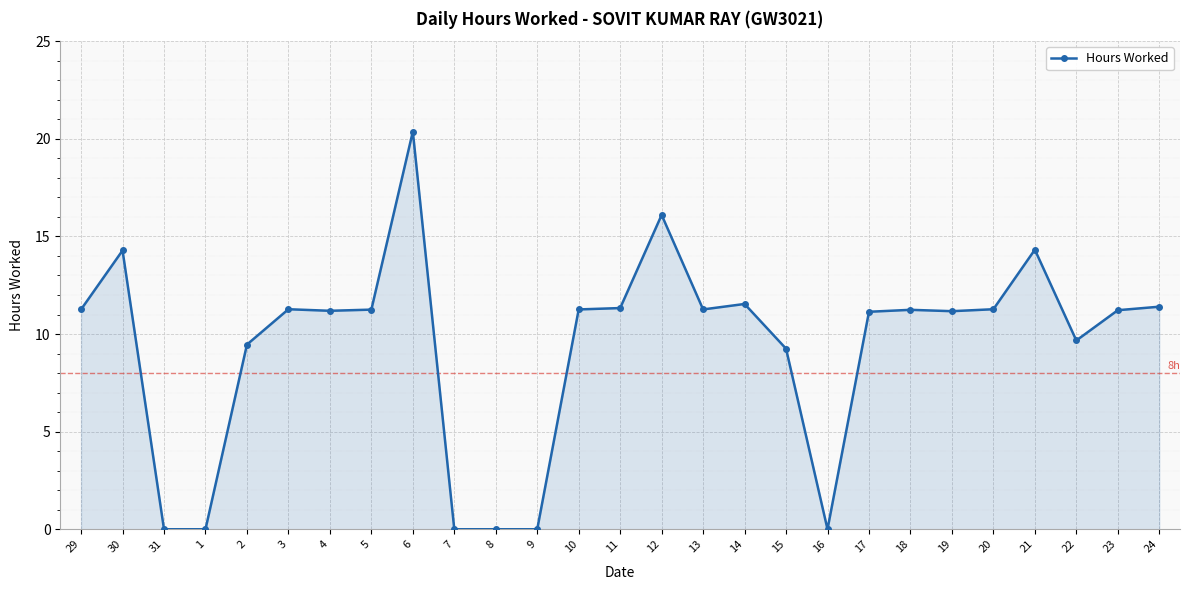

Does the chart have visible grid lines?

Yes